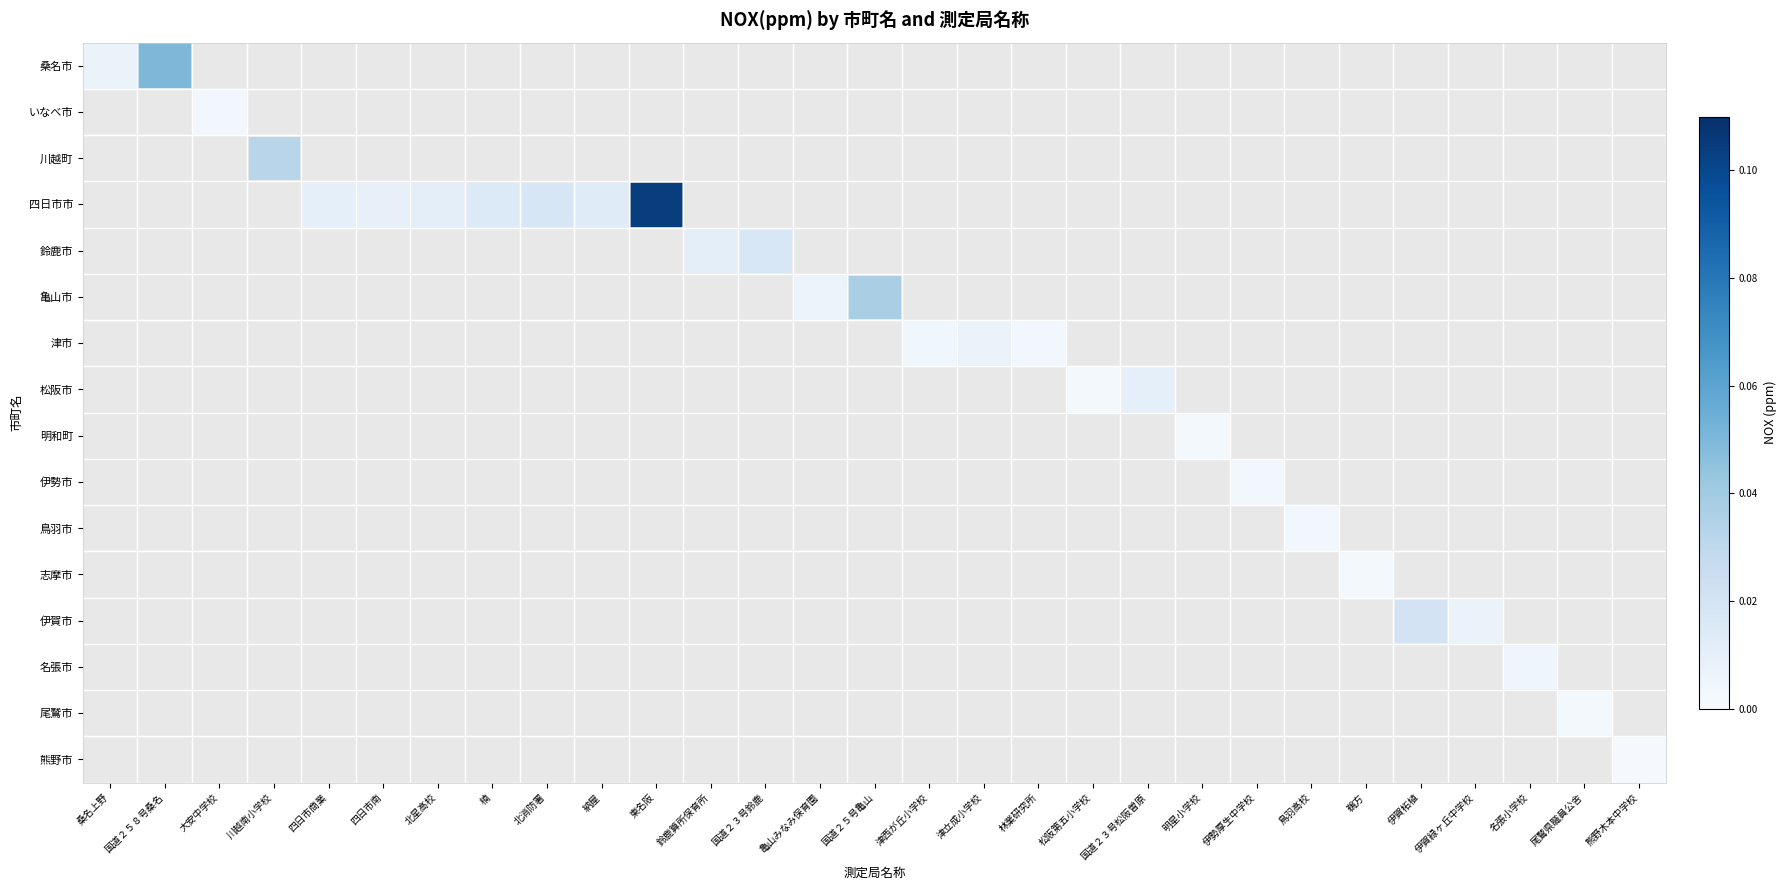

Rank the categories by 松阪市 value from highest to lowest.

国道２３号松阪曽原, 明星小学校, 伊勢厚生中学校, 鳥羽高校, 鵜方, 伊賀柘植, 伊賀緑ヶ丘中学校, 名張小学校, 尾鷲県職員公舎, 熊野木本中学校, 桑名上野, 国道２５８号桑名, 大安中学校, 川越南小学校, 四日市商業, 四日市南, 北星高校, 楠, 北消防署, 納屋, 東名阪, 鈴鹿算所保育所, 国道２３号鈴鹿, 亀山みなみ保育園, 国道２５号亀山, 津西が丘小学校, 津立成小学校, 林業研究所, 松阪第五小学校